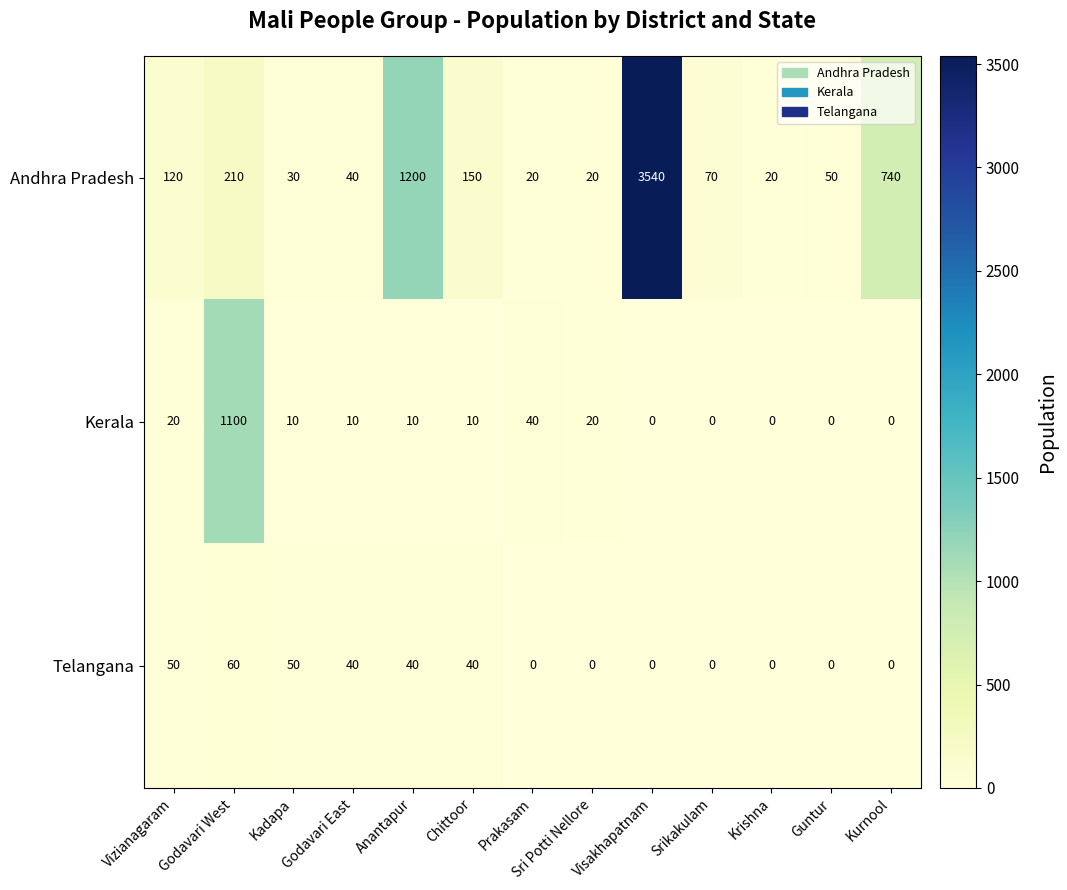

Which series has the largest total across all categories?

Andhra Pradesh